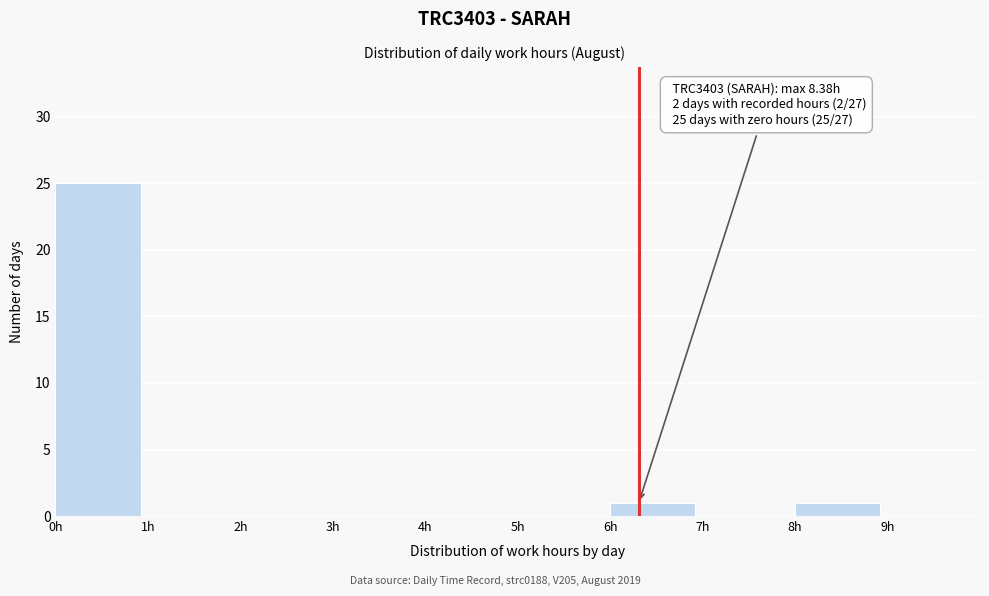

Over which range of the x-axis is the bar tallest?

0 to 1